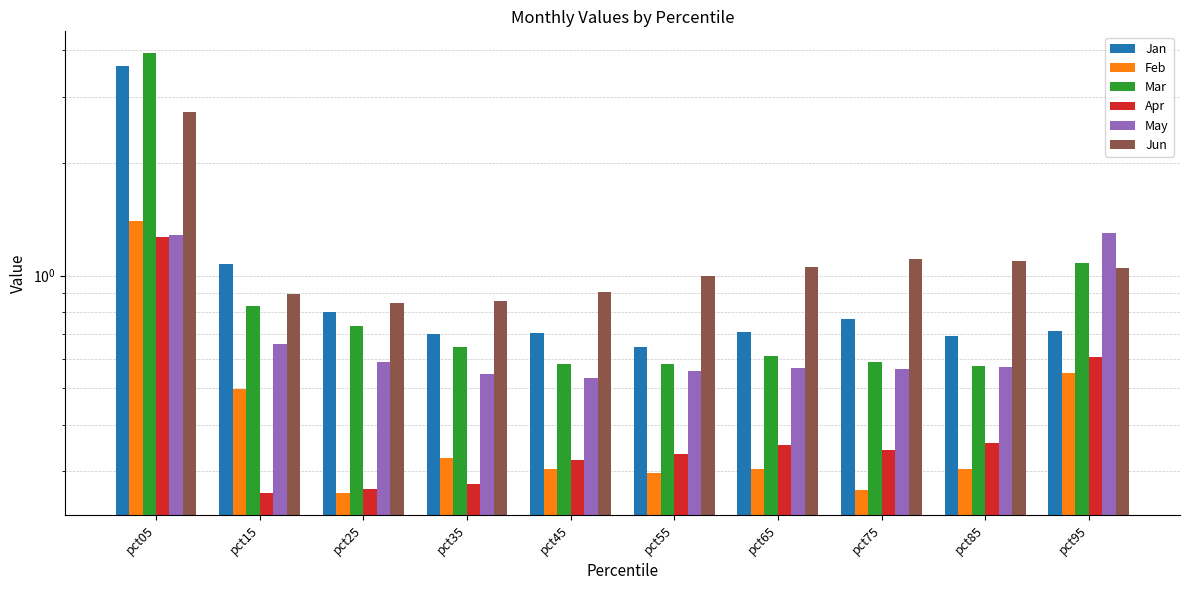

What is the difference between the second highest and second lowest values in the Feb series?

0.3